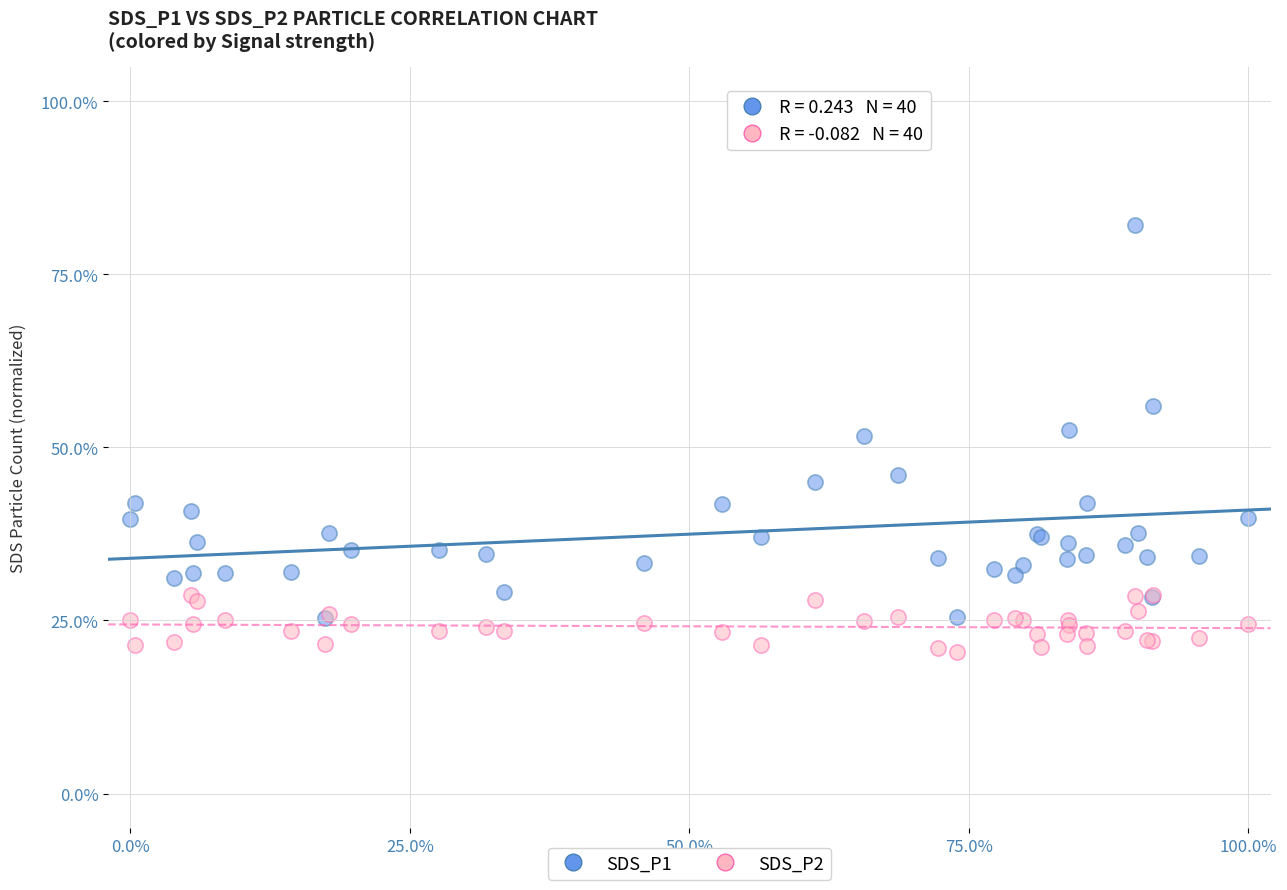

What are all the series names shown in the legend?

SDS_P1, SDS_P2